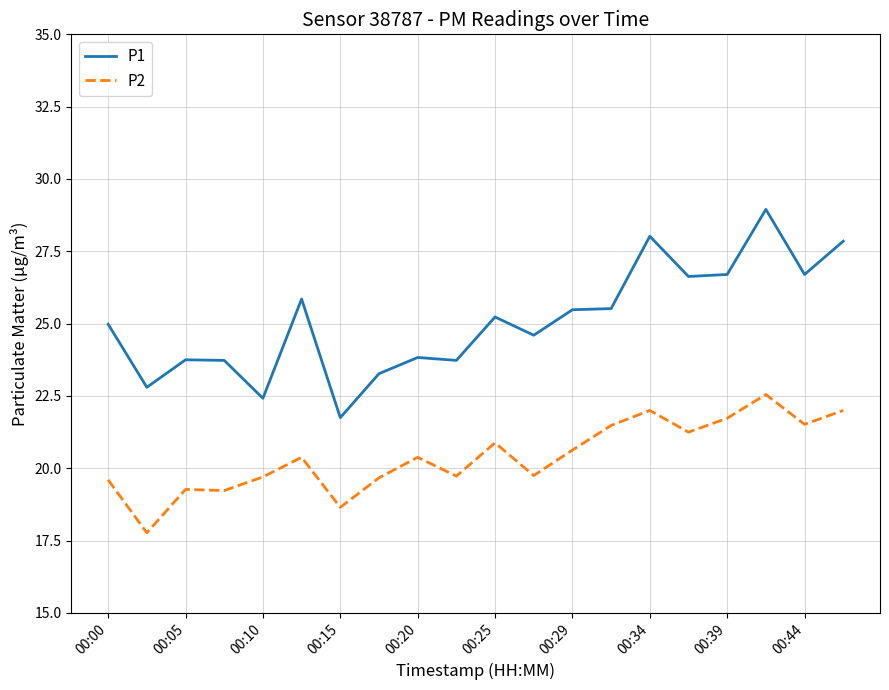

List the series in order of their peak value, lowest first.

P2, P1